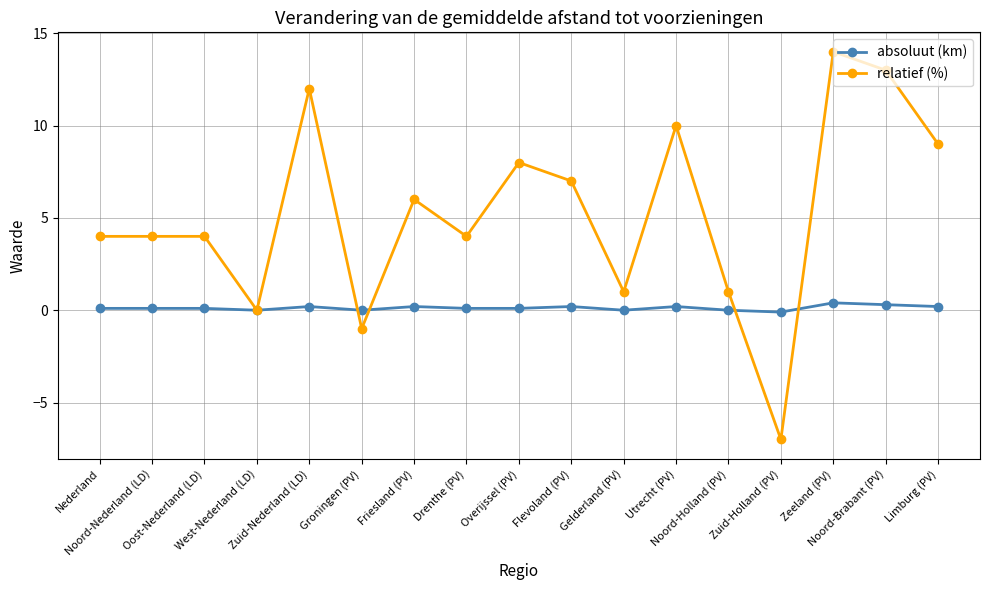

What is the sum of the absoluut (km) values at Oost-Nederland (LD) and Utrecht (PV)?

0.3